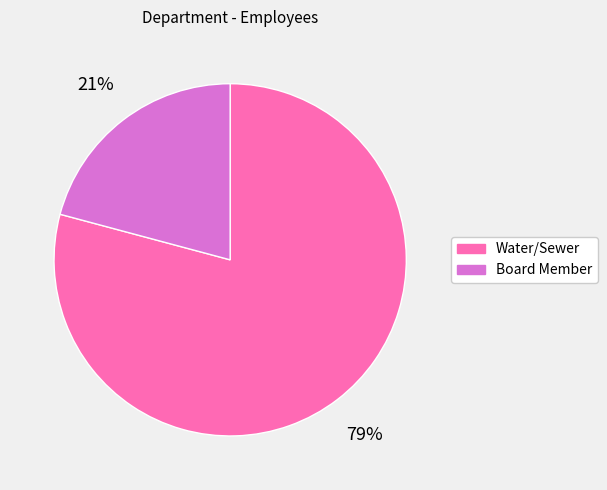

What percentage is the Board Member slice, to the nearest percent?

21%